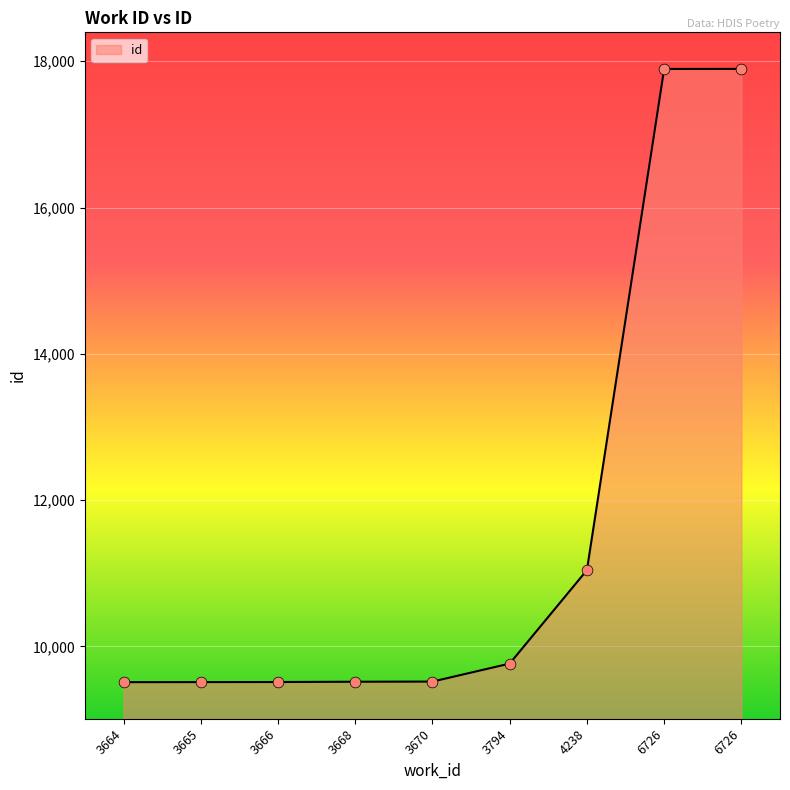

Does the chart have visible grid lines?

Yes